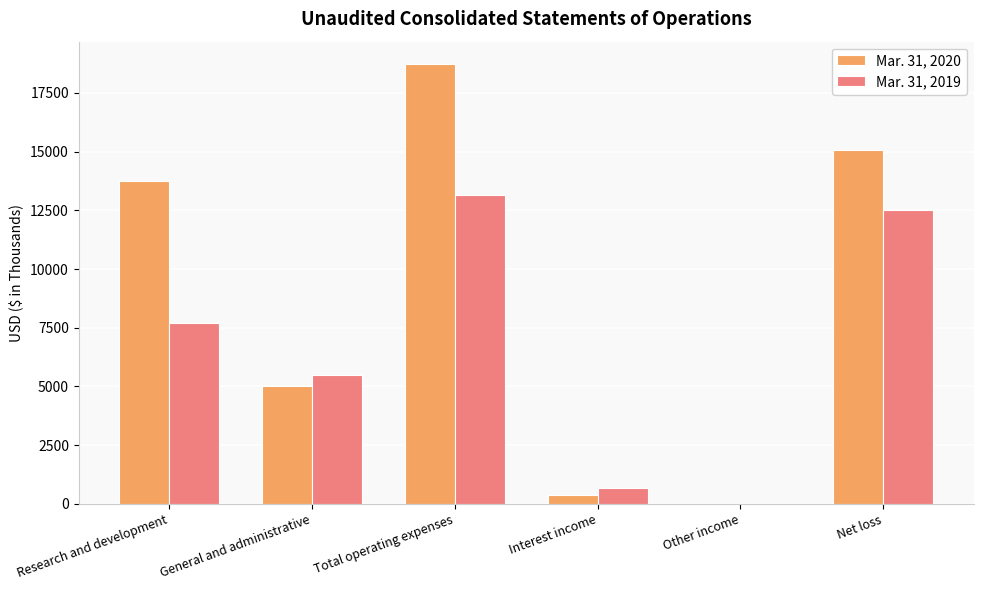

The value of Mar. 31, 2020 at Net loss is 25501. True or false?

False